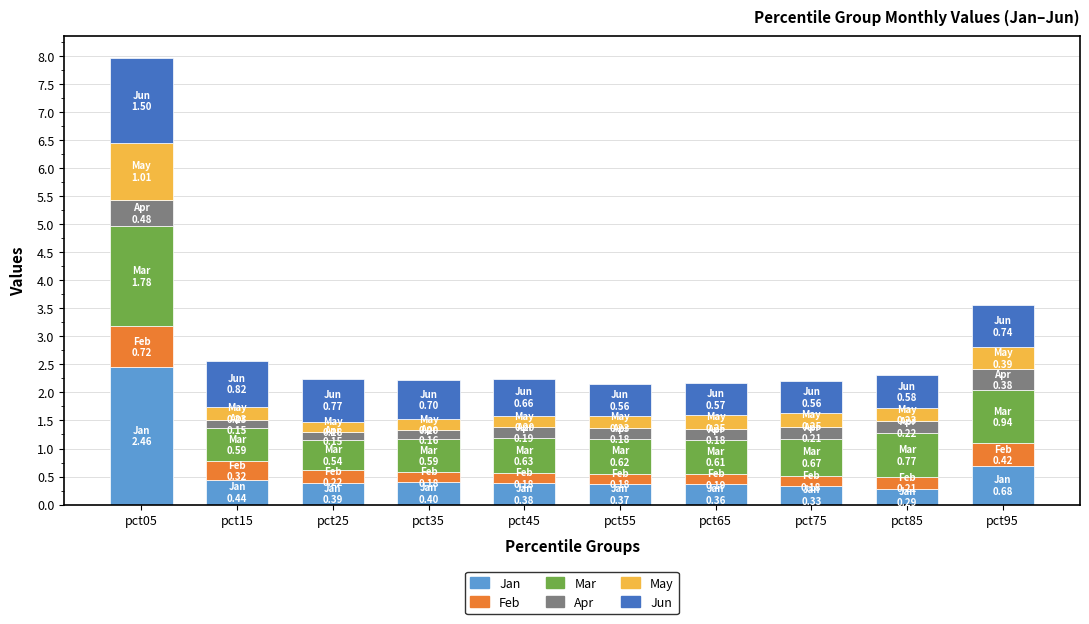

At which category is the sum across all series the highest?

pct05